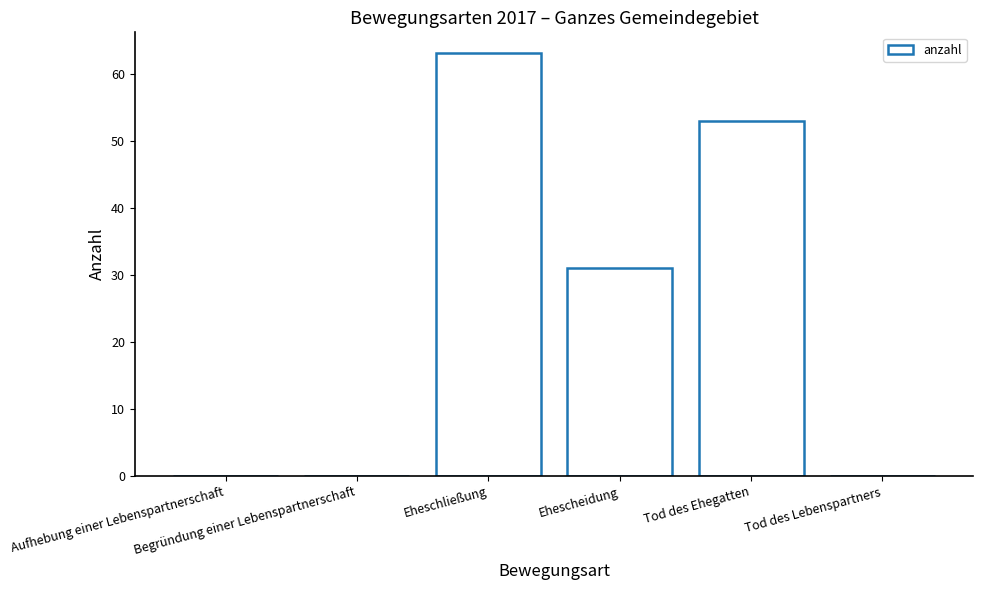

The chart shows a value of 63 at Eheschließung. True or false?

True